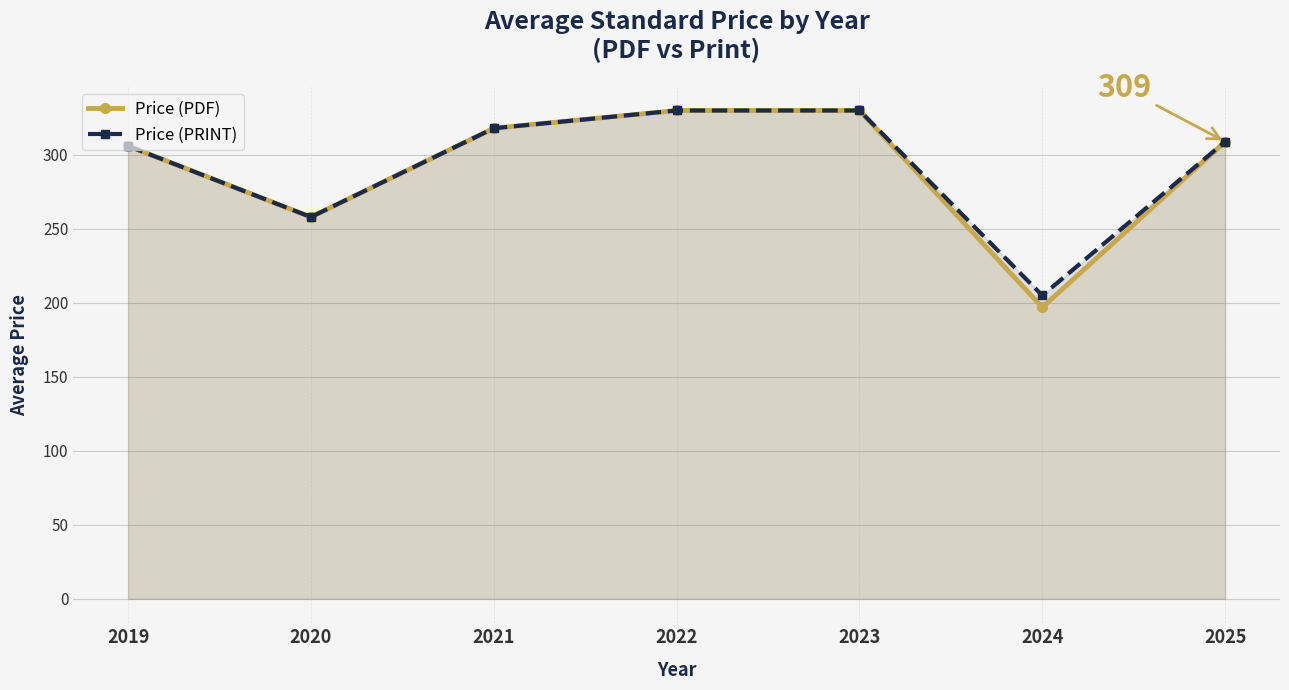

How many categories are shown in the chart?

7